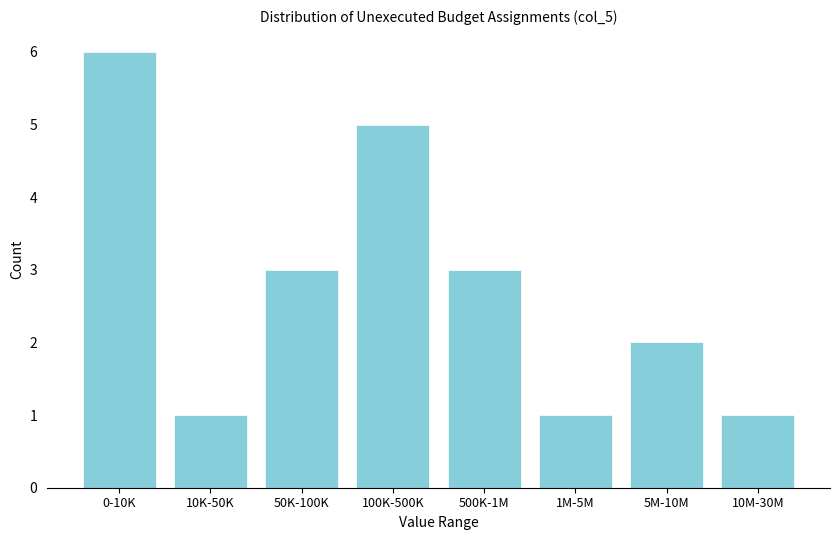

Reading left to right, what are all the values shown in this chart?

0-10K=6	10K-50K=1	50K-100K=3	100K-500K=5	500K-1M=3	1M-5M=1	5M-10M=2	10M-30M=1